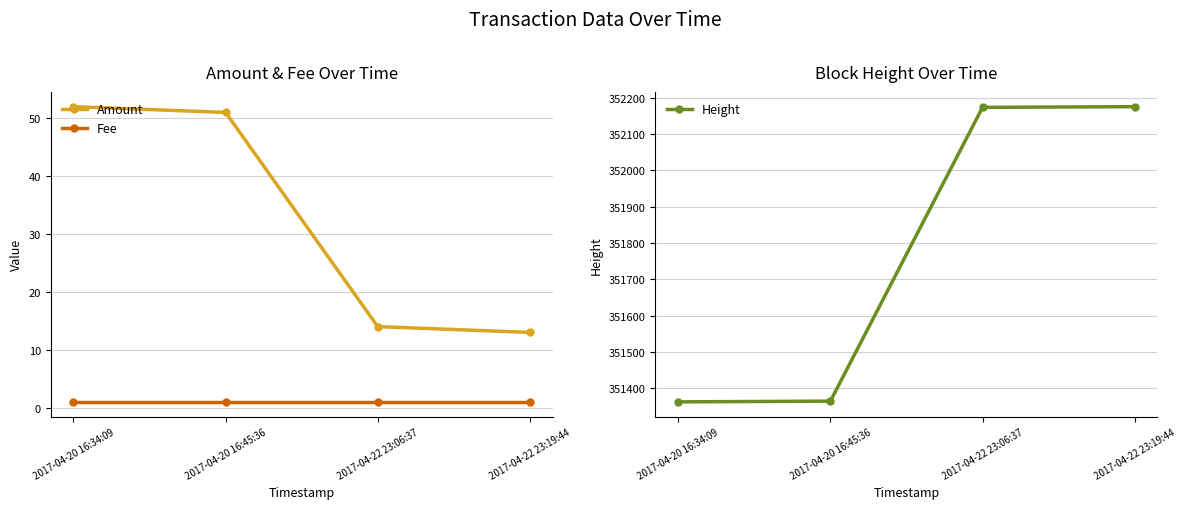

Where does the Height series first go above 352174?

2017-04-22 23:19:44